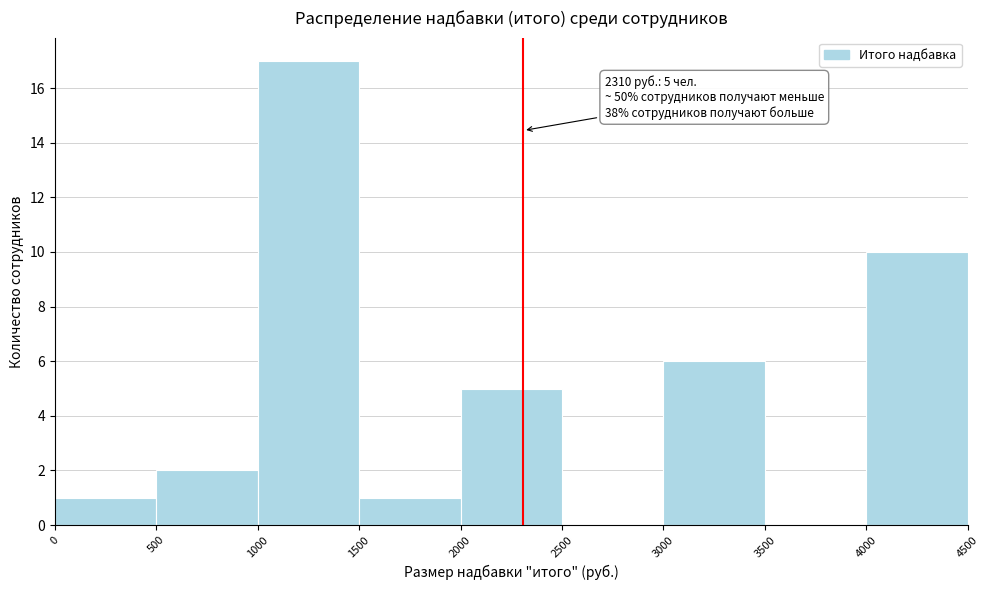

Over which range of the x-axis is the bar tallest?

1000 to 1500